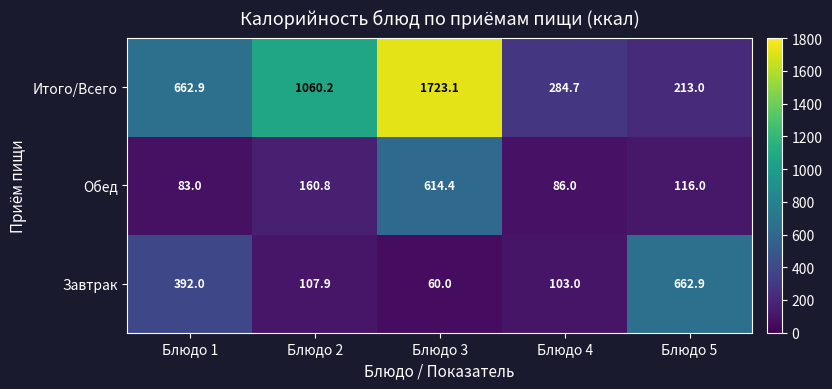

What is the sum of all Итого/Всего values?

3943.9